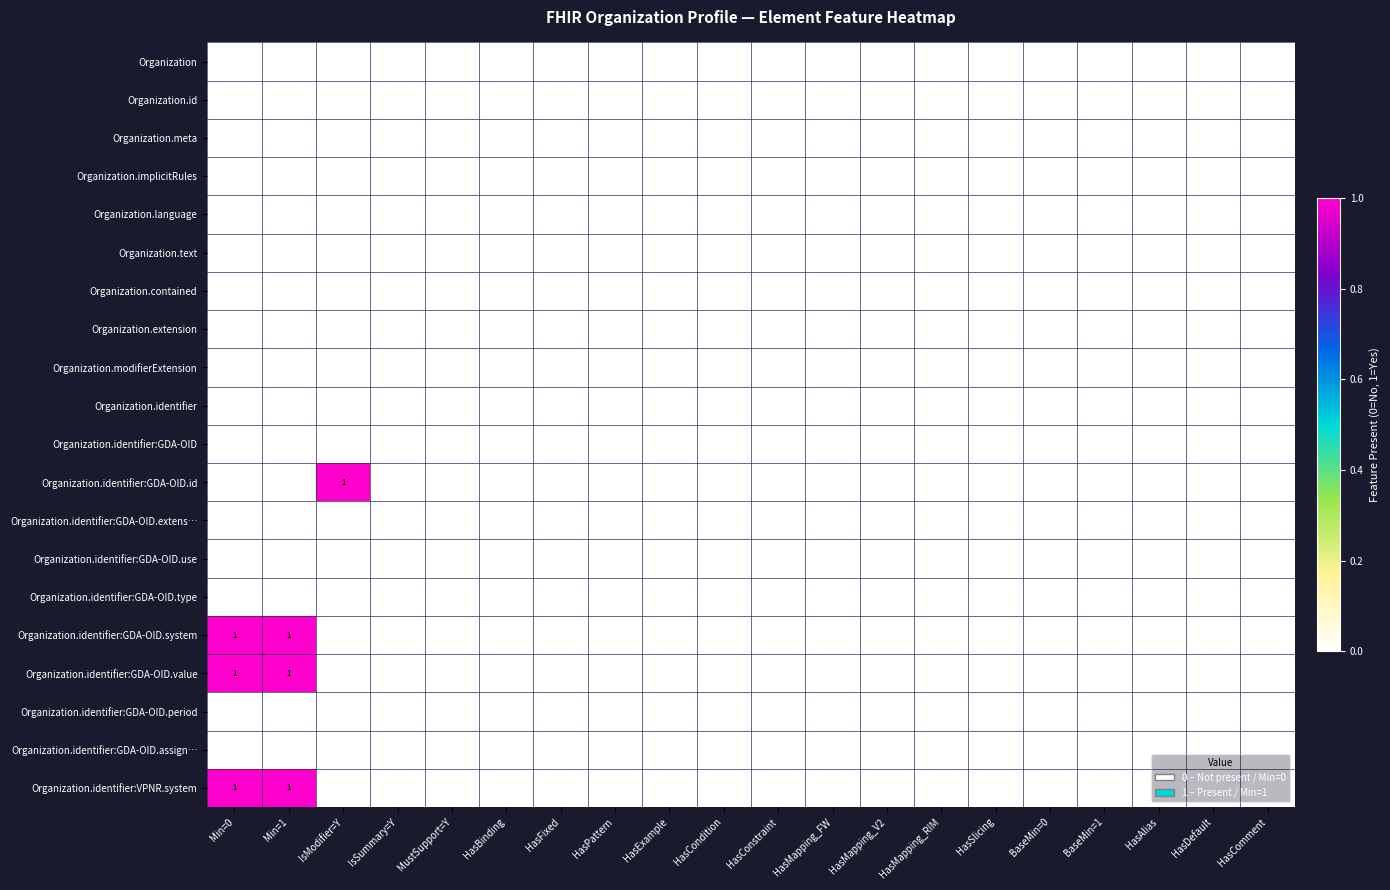

Which category has the highest value across all series?

IsModifier=Y